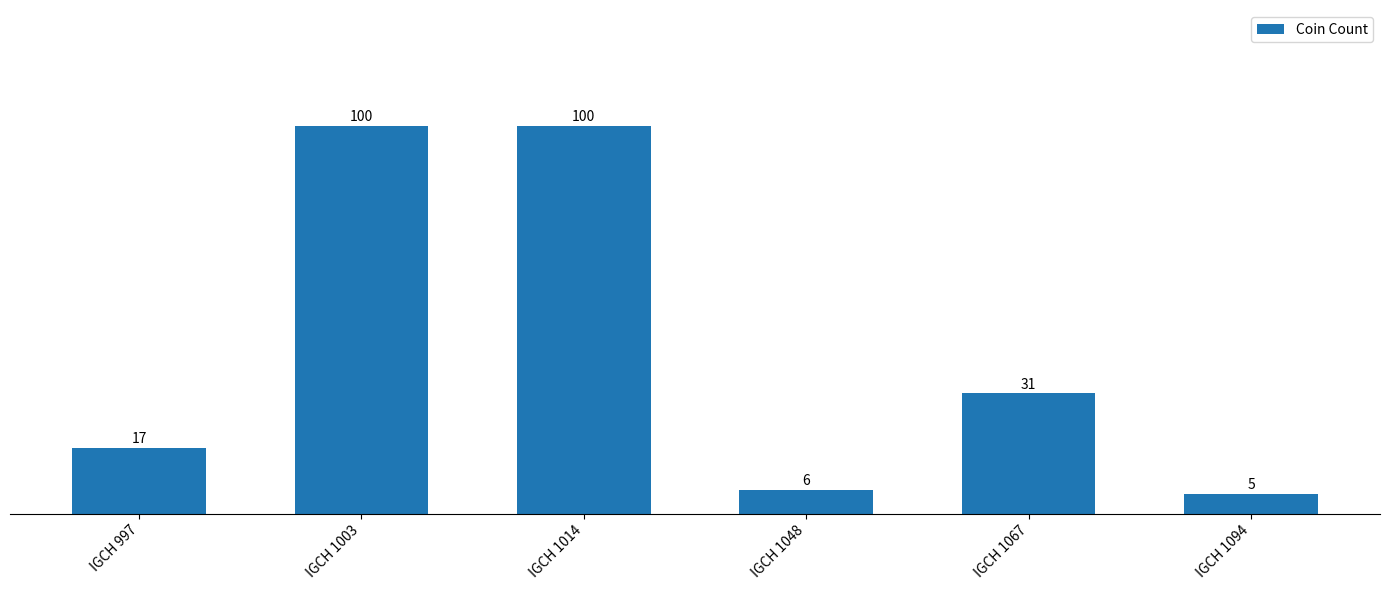

What is the minimum value shown in the chart?

5